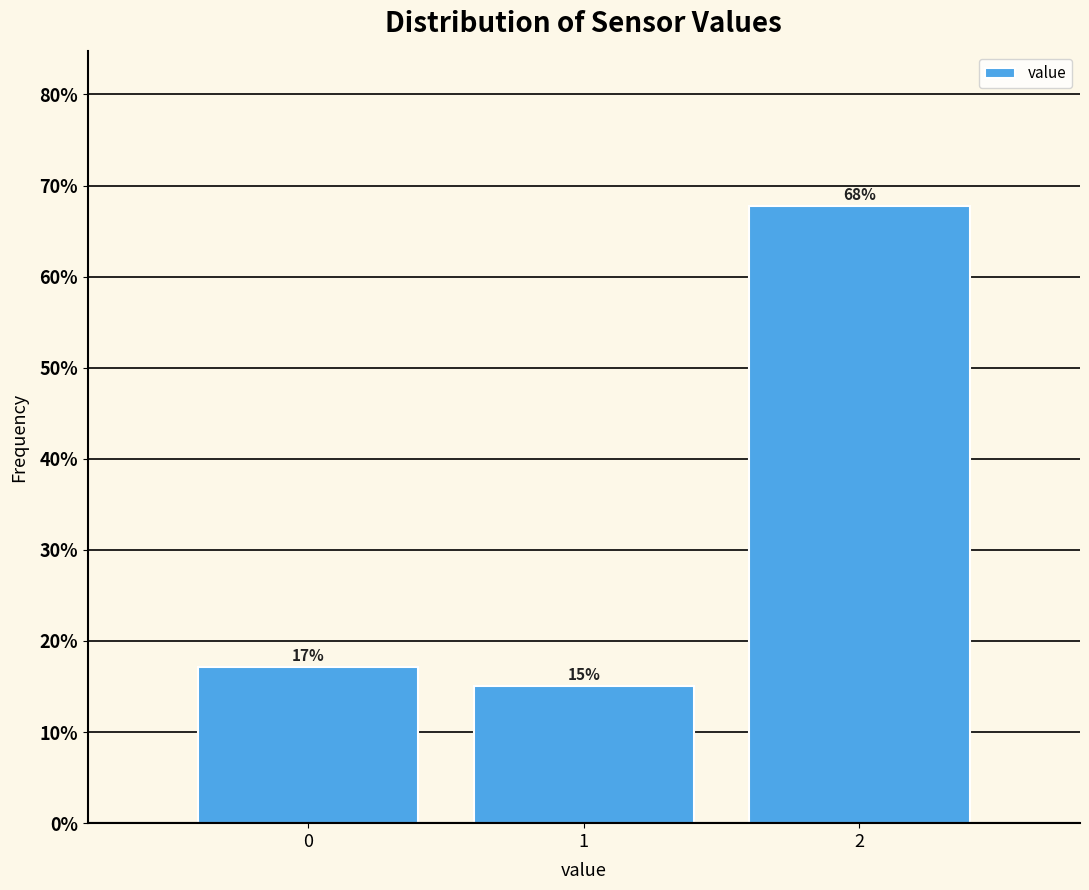

Does the chart contain any negative values?

No